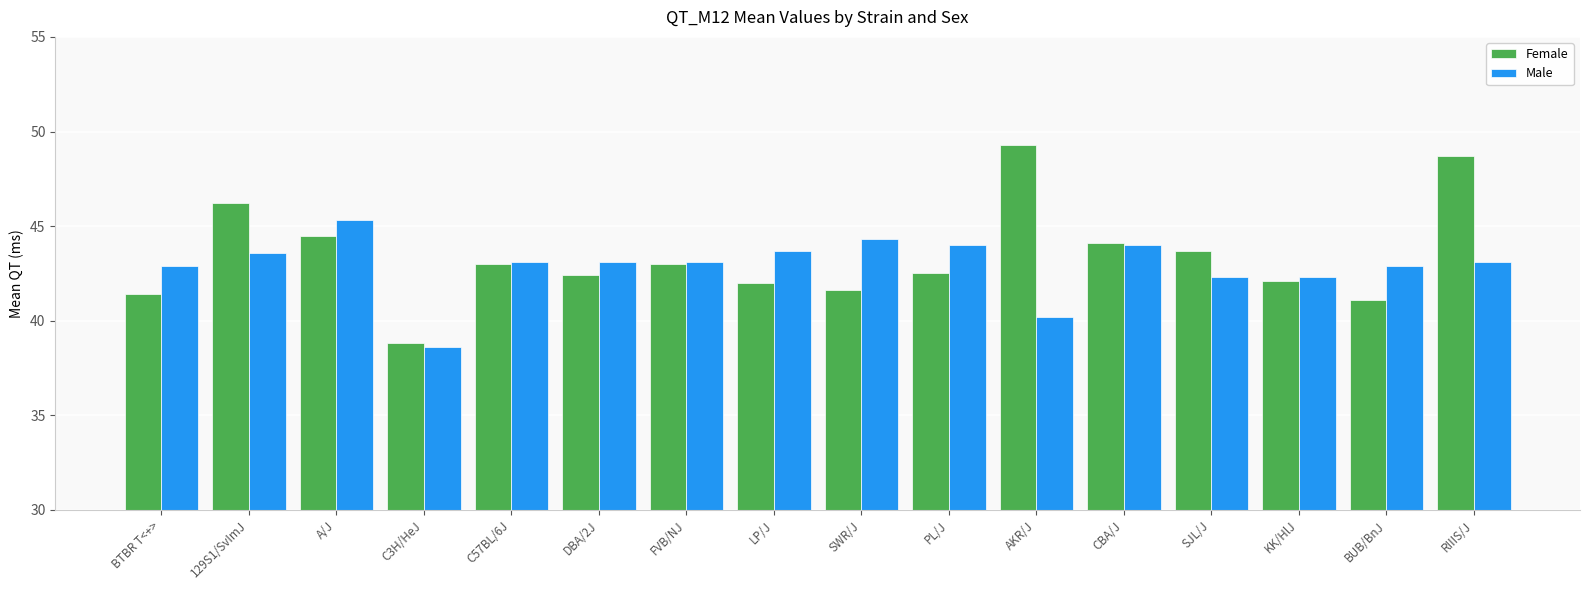

The Male series shows 44.0 at PL/J. True or false?

True